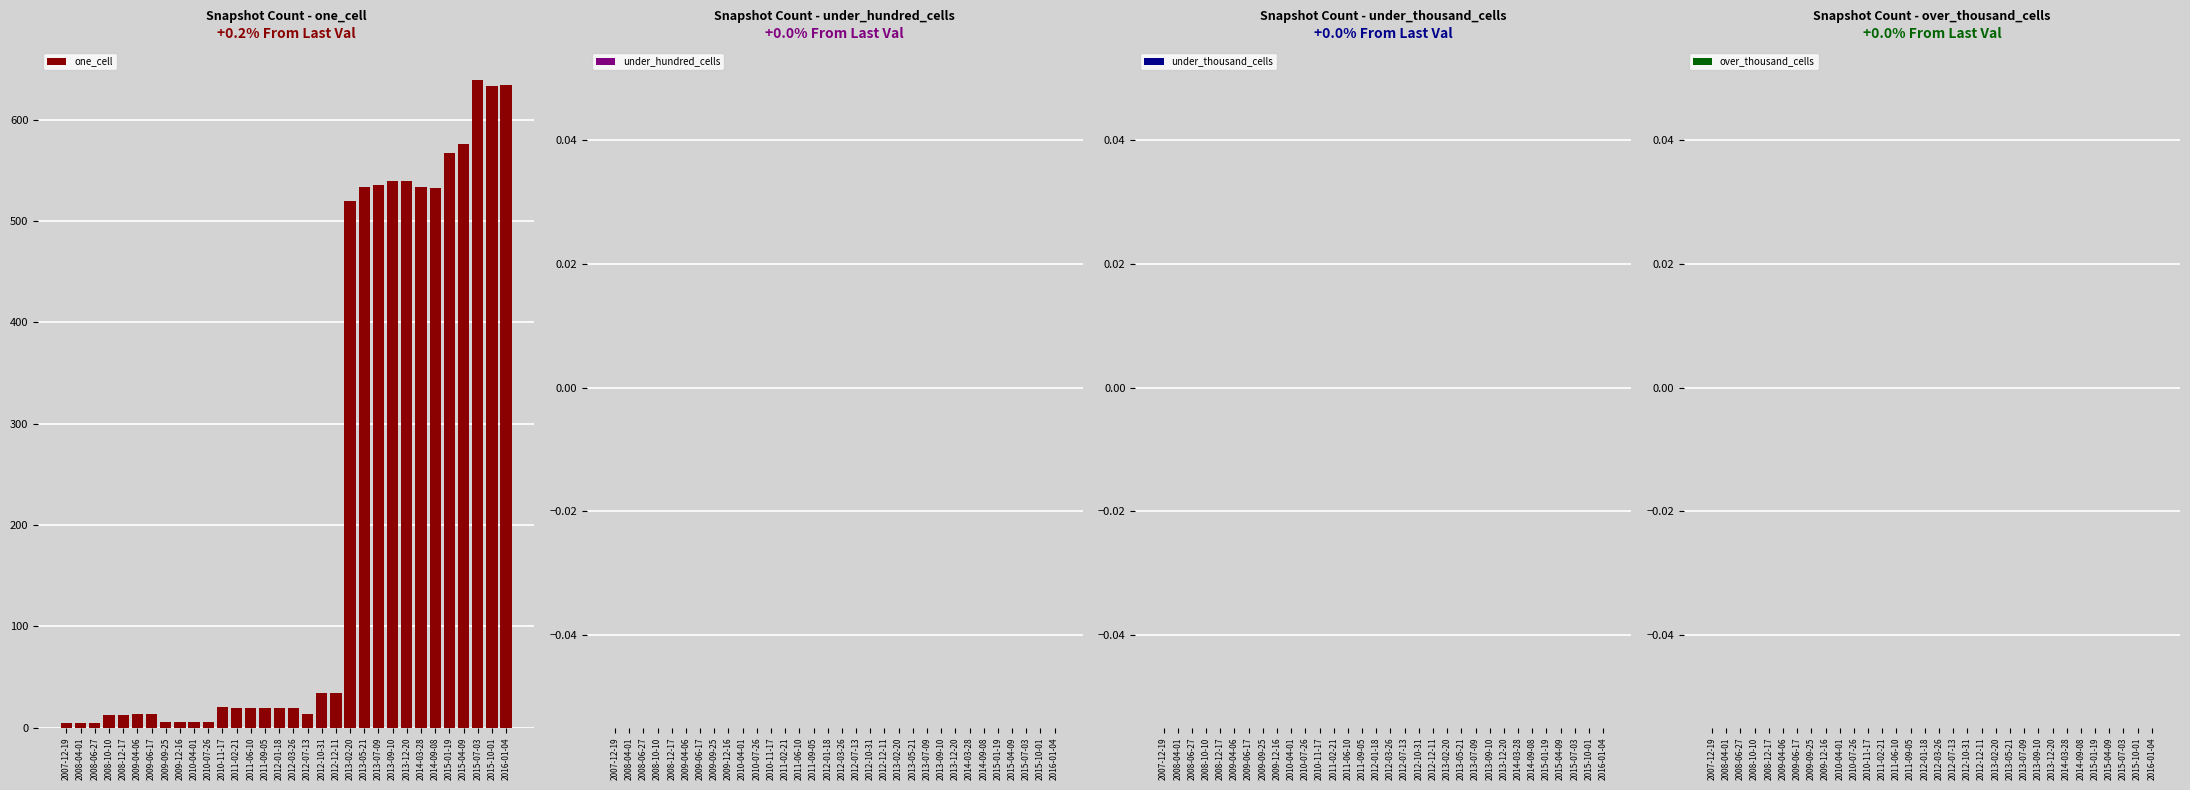

Approximately how many times larger is the value at 2013-09-10 compared to 2011-02-21?

28.4